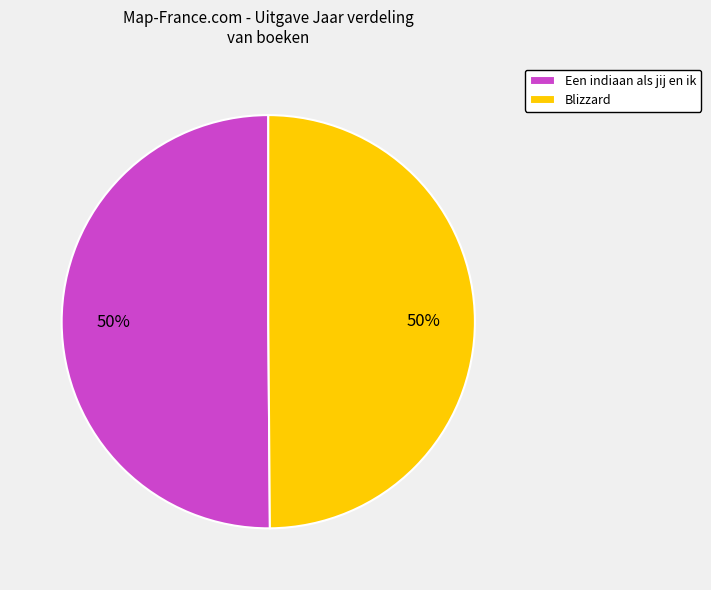

To the nearest percent, what portion does Blizzard represent?

50%